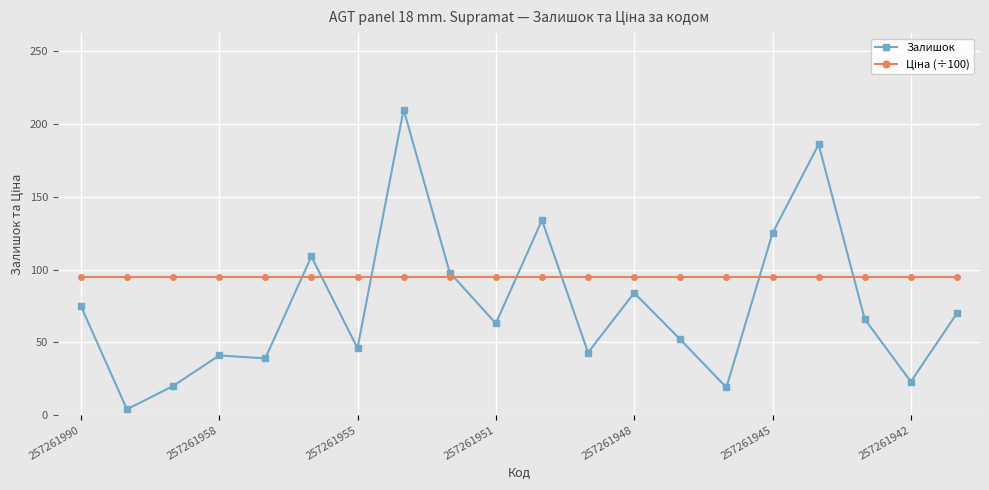

What is the value of the Залишок point at the 6th from the left?

109.0